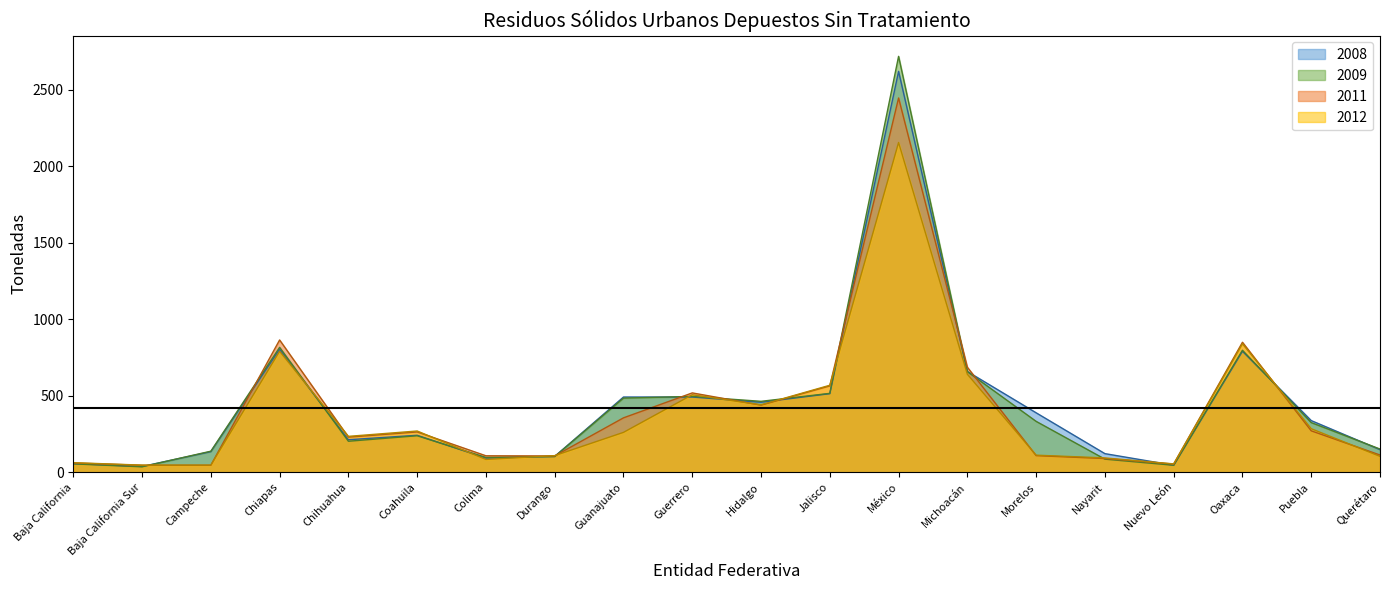

True or false: 2012 has more than 0 points higher than both neighbors.

True